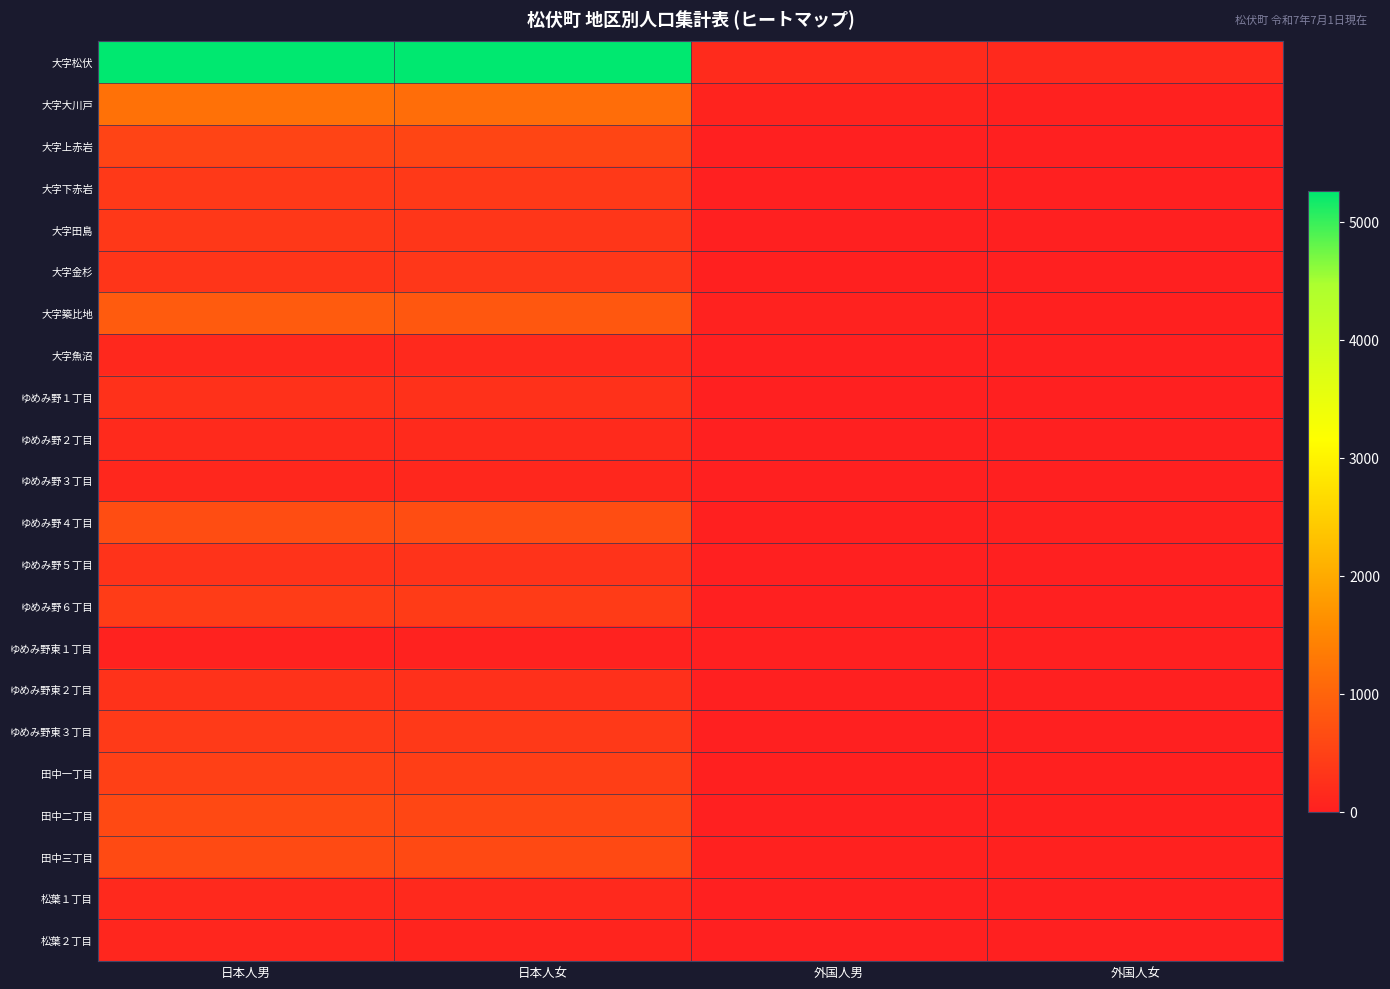

What is the total value across all series at 外国人男?

413